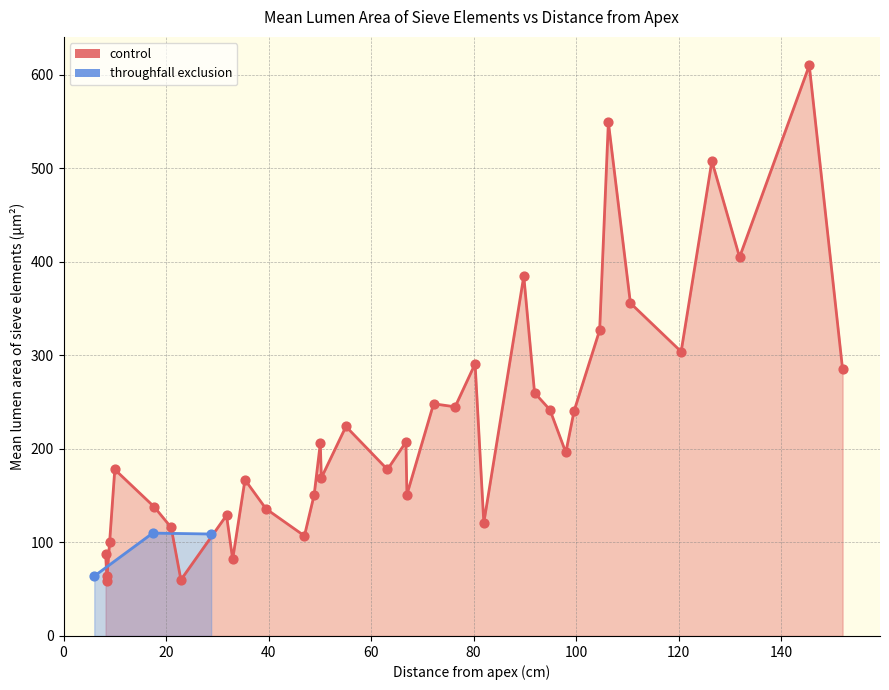

What is the change in value from 0 to 40?

+45